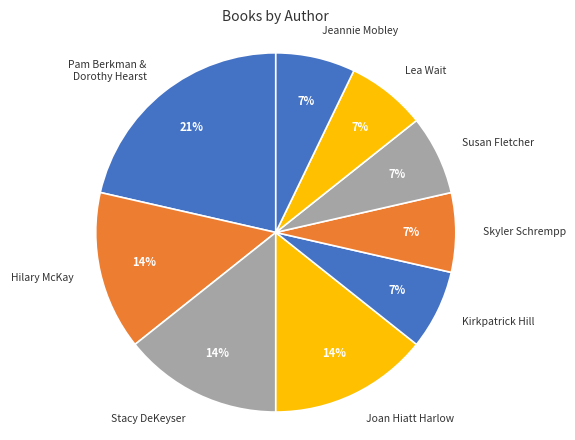

Approximately how many times larger is the value at Stacy DeKeyser compared to Hilary McKay?

1.0